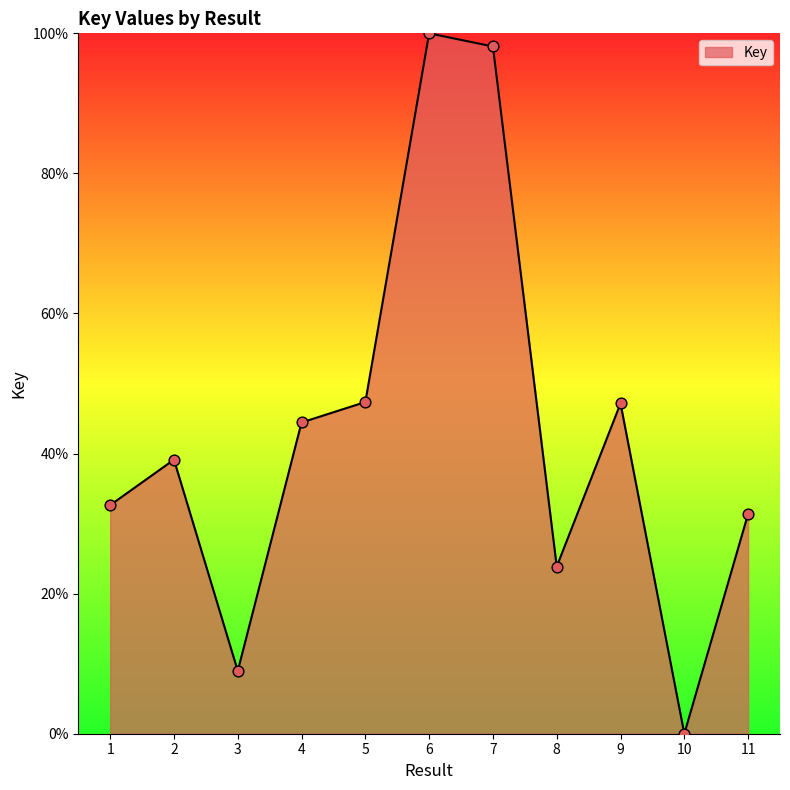

What is the change in value from 1 to 4?

+11.8